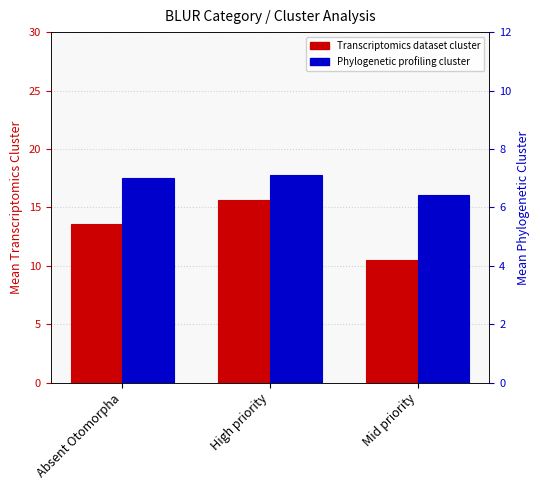

The value of Phylogenetic profiling cluster at Mid priority is 6.4. True or false?

True